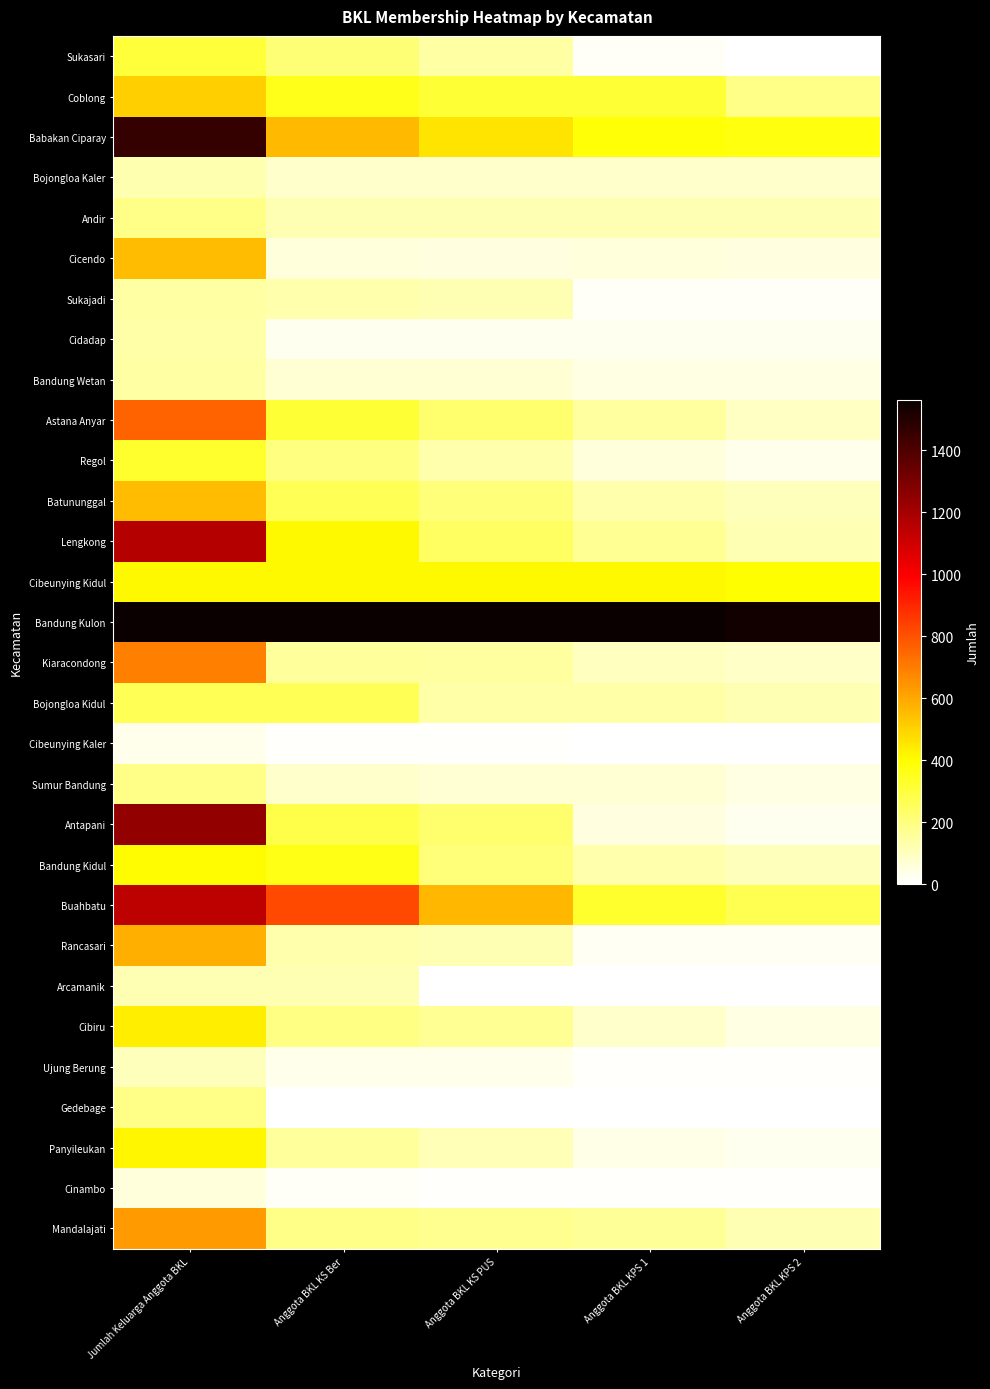

What is the total value across all series at Anggota BKL KPS 1?

4686